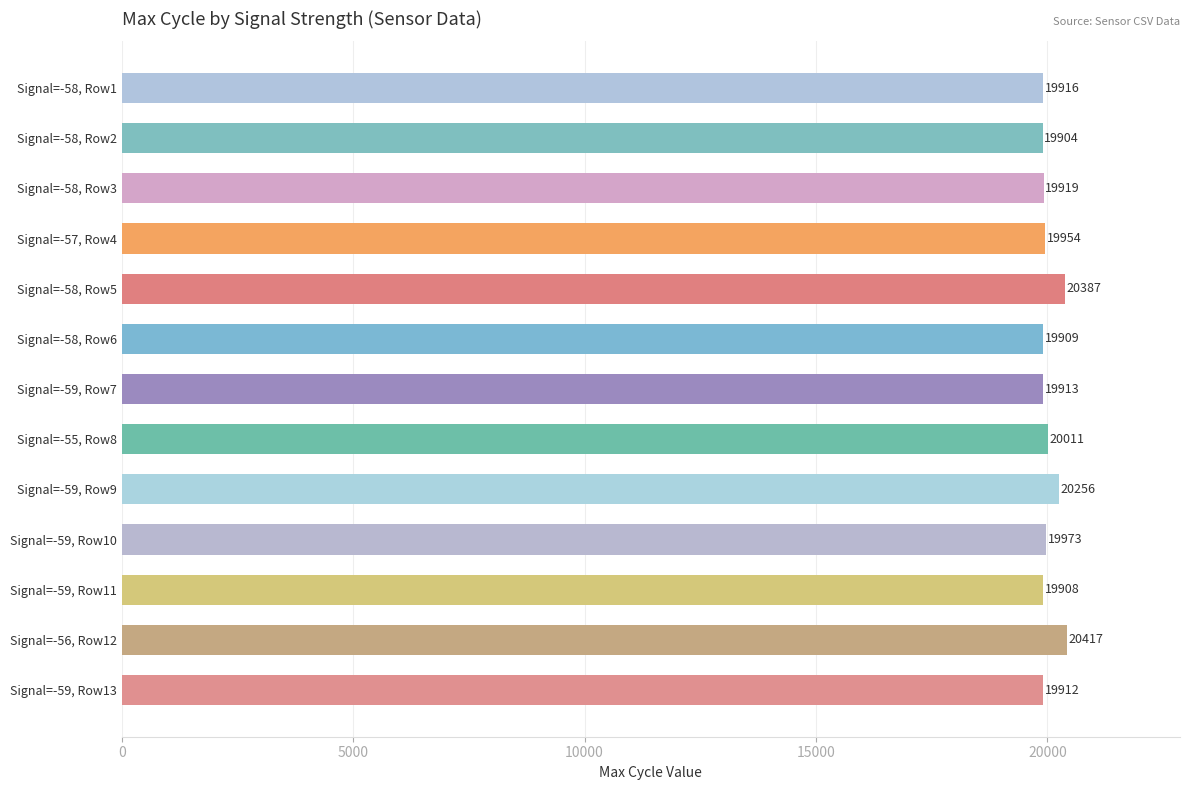

Which category has the highest value across all series?

Signal=-56, Row12